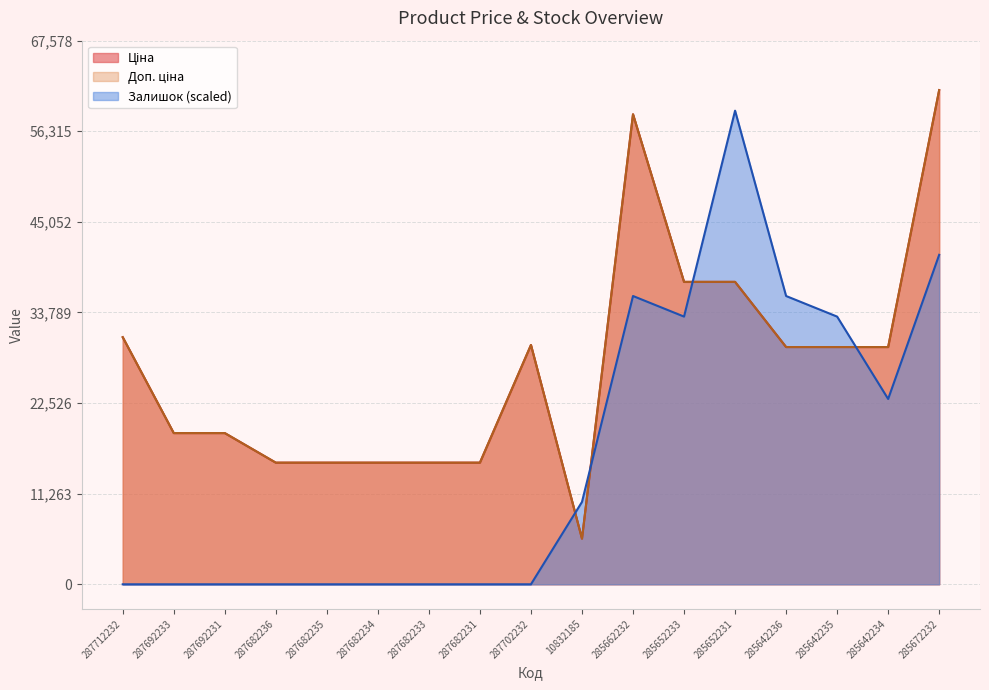

What are all the series names shown in the legend?

Ціна, Доп. ціна, Залишок